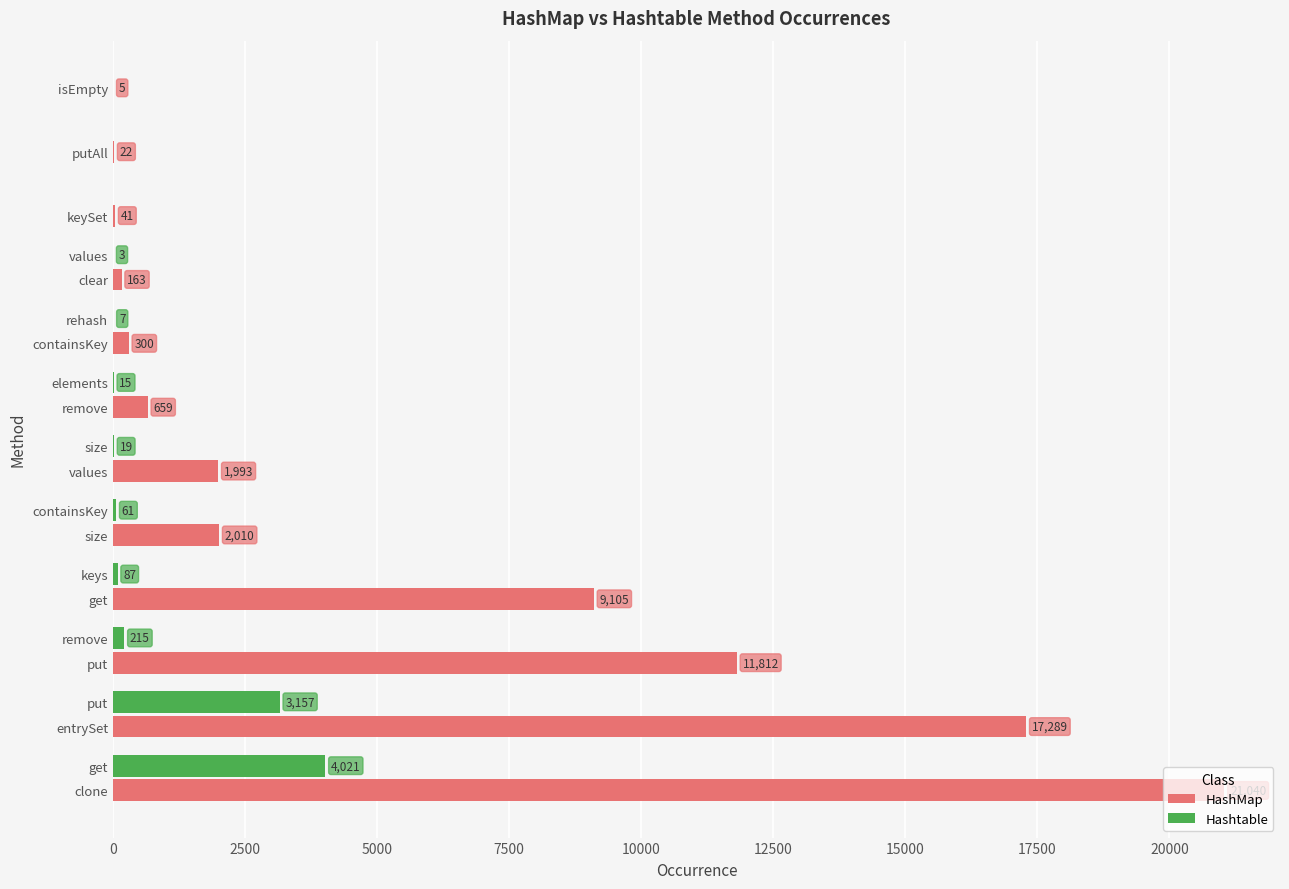

What is the difference between the maximum and minimum values?

21035